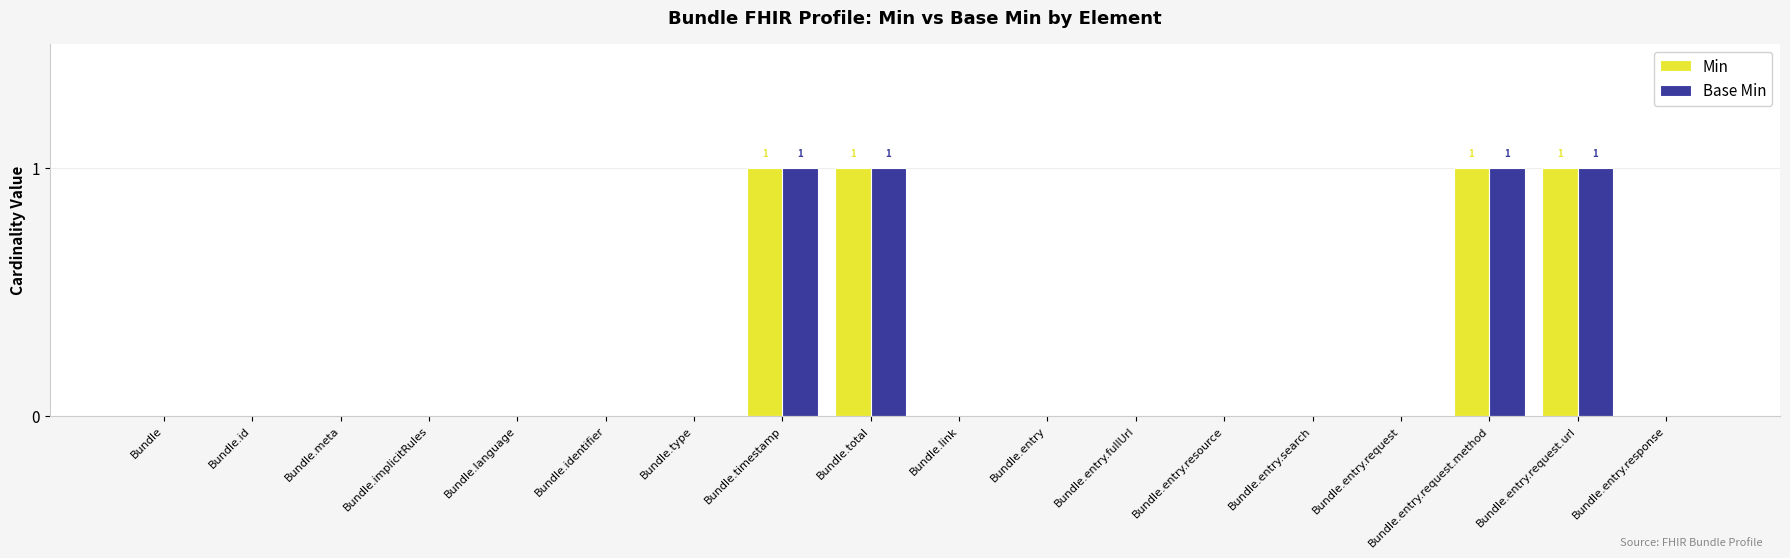

Are the bars grouped side by side (vs. stacked)?

Yes